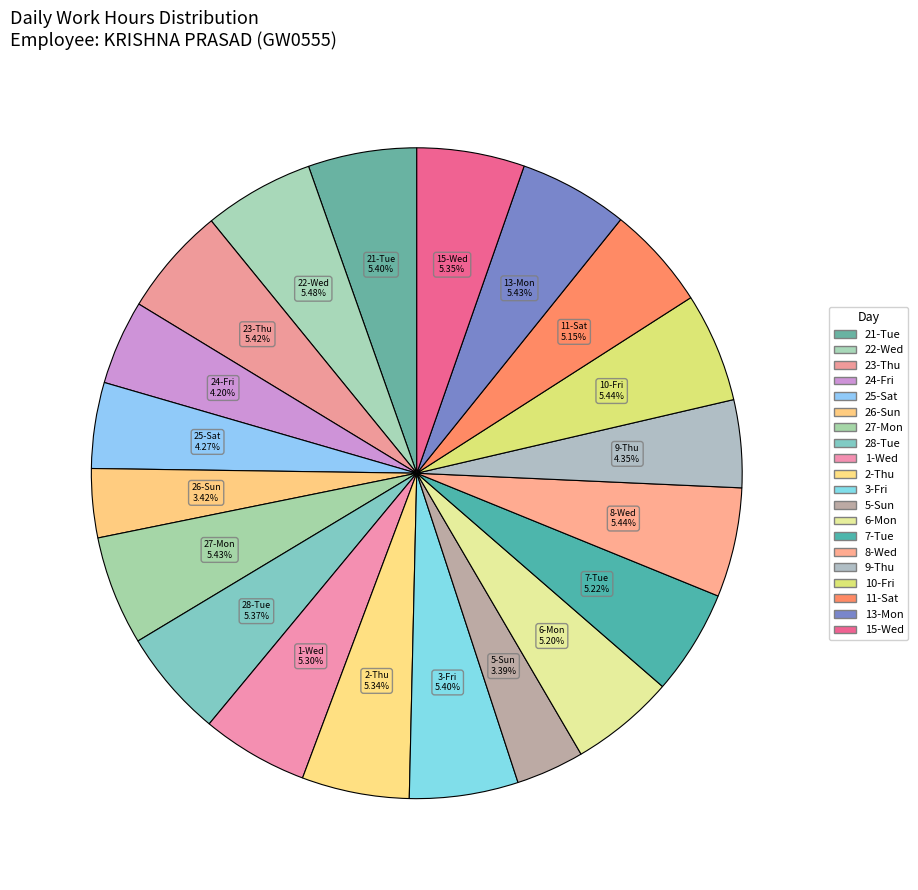

How many slices are in this pie chart?

20